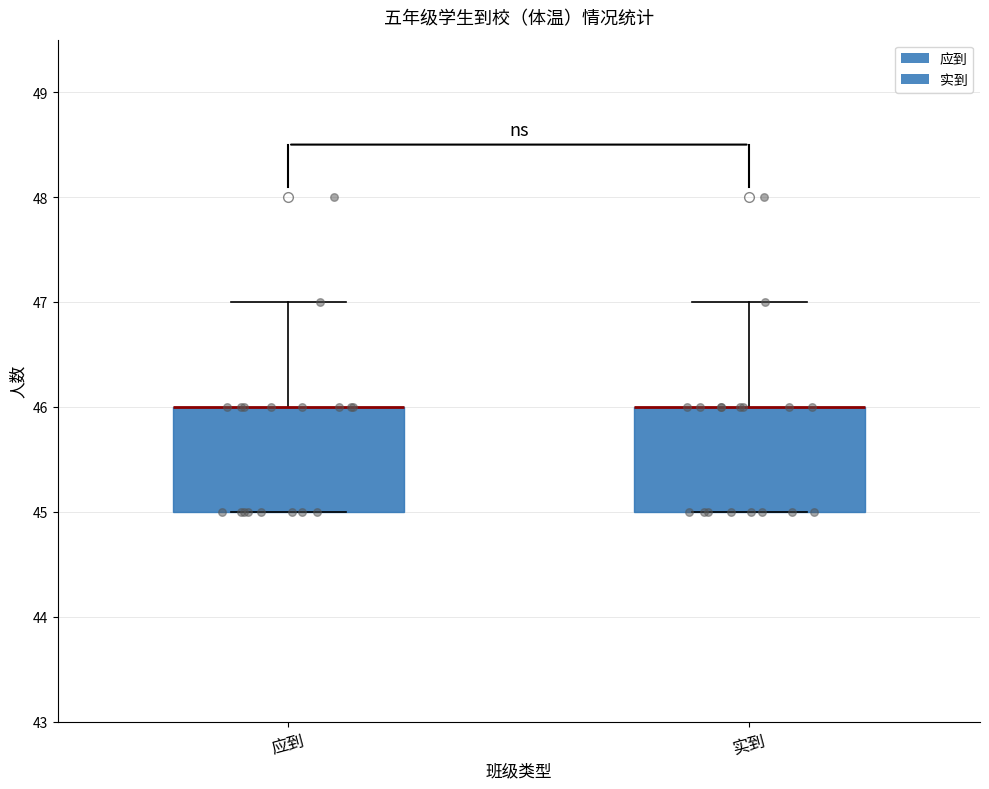

Where does the upper whisker of the box for 应到 end on the y-axis? The values are not printed on the chart, so give them approximately, as read against the axis.

47